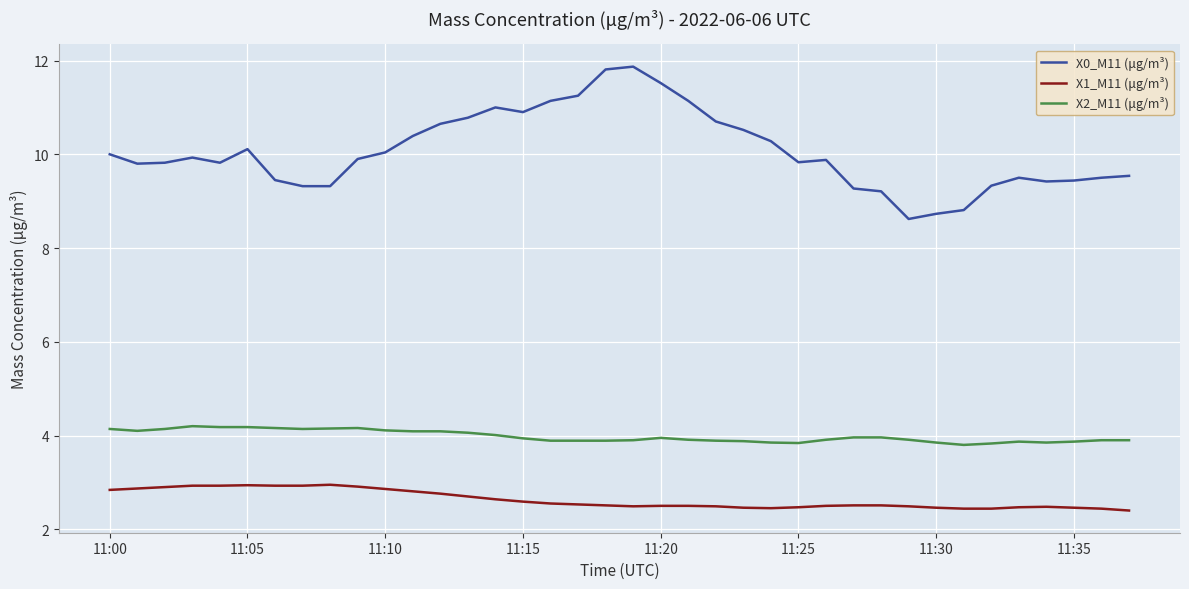

What is the highest value of the X2_M11 (μg/m³) series?

4.2